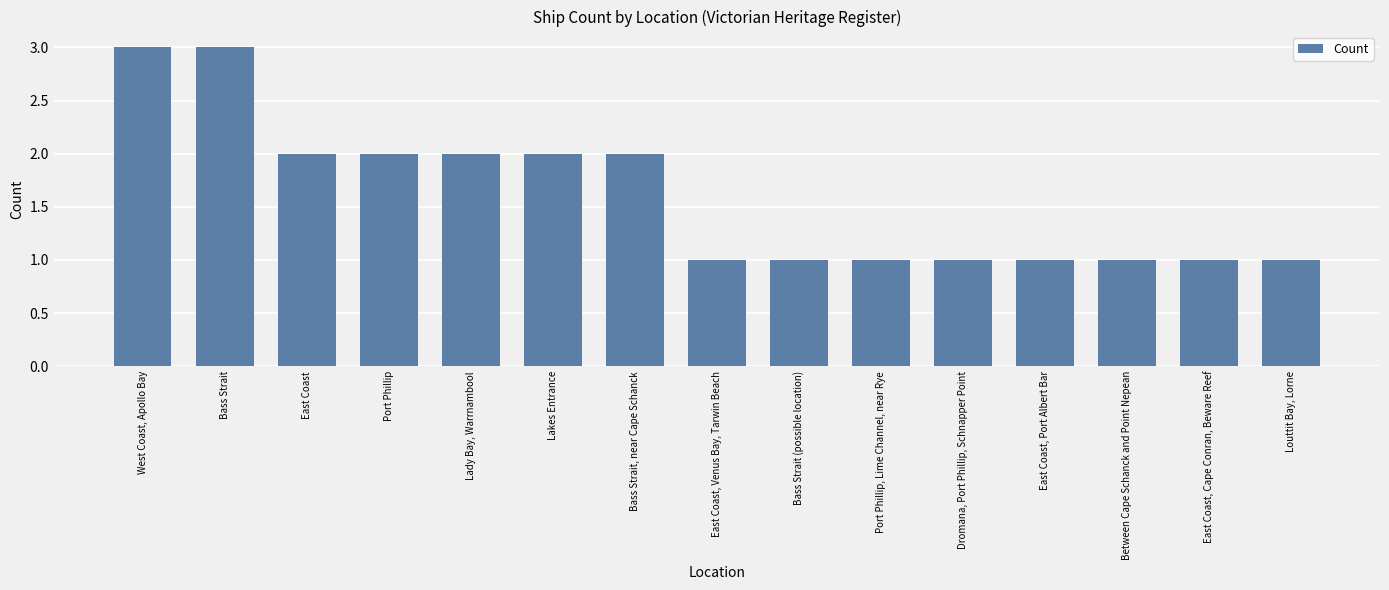

What is the greatest value displayed?

3